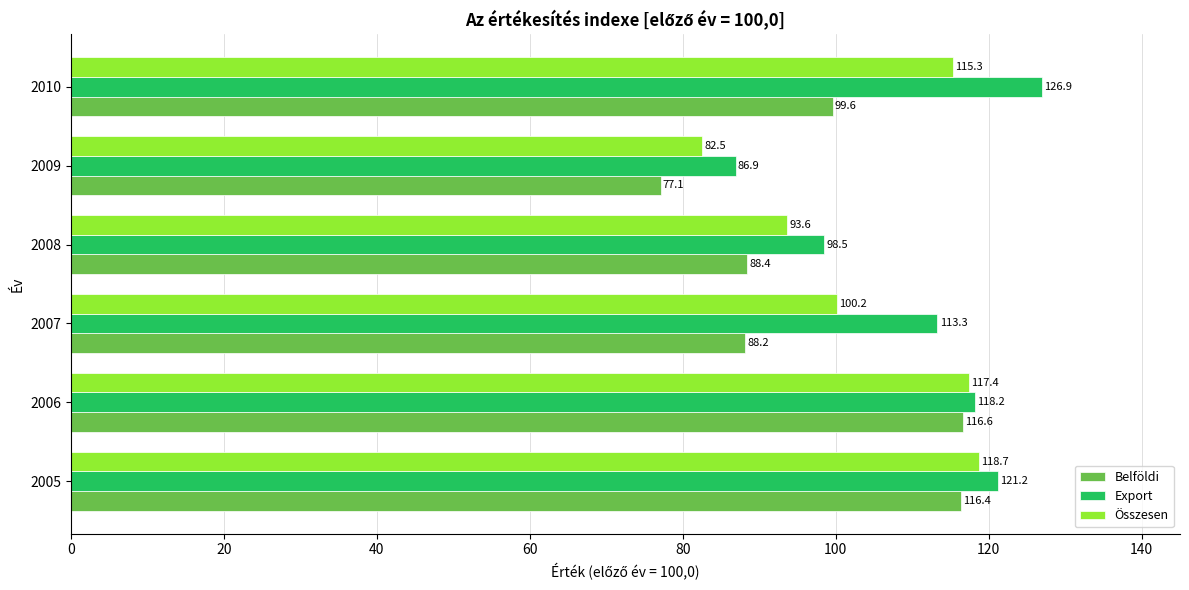

How many data points in Összesen are less than 115?

3